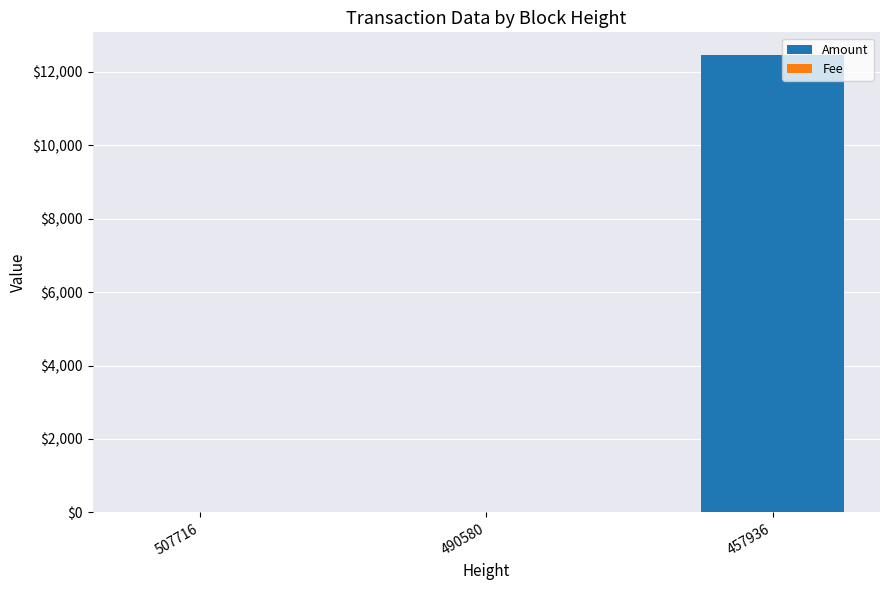

How many categories are shown in the chart?

3